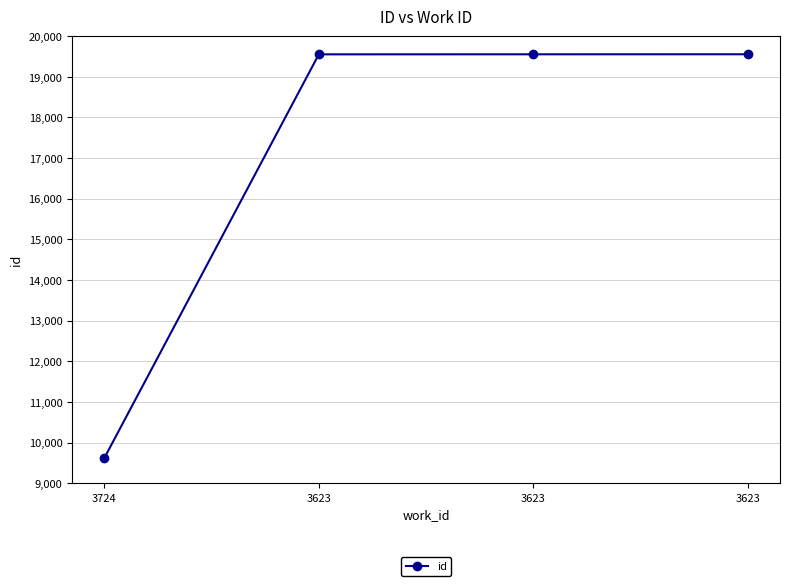

Does the chart display data point markers on the line(s)?

Yes